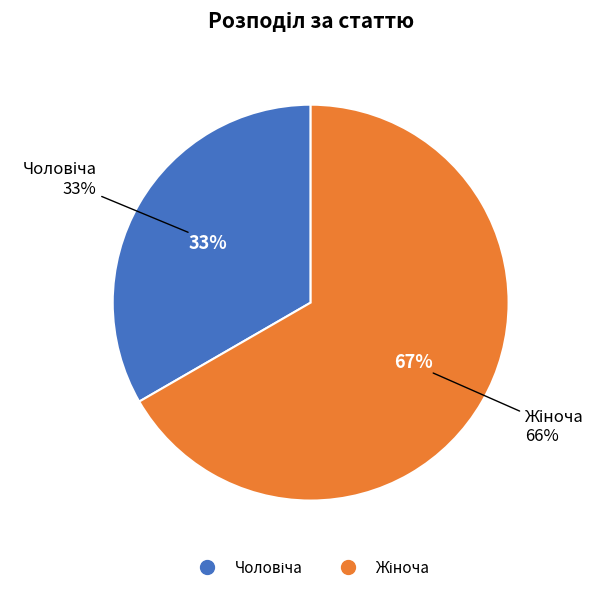

To the nearest percent, what is the combined percentage of Жіноча and Чоловіча?

100%